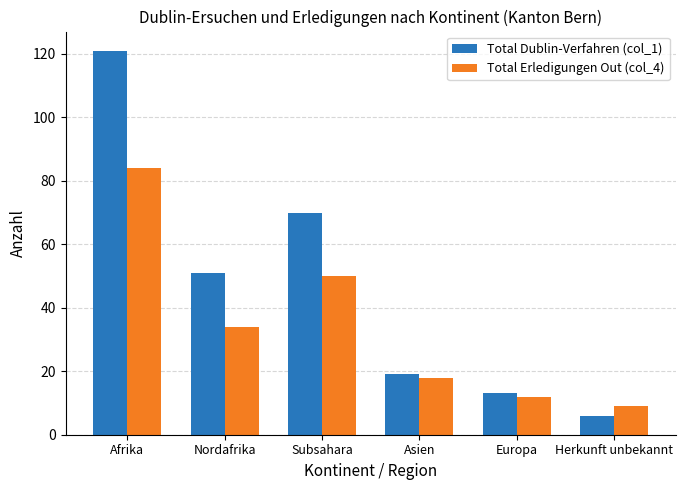

Rank the series at Afrika from highest to lowest value.

Total Dublin-Verfahren (col_1), Total Erledigungen Out (col_4)